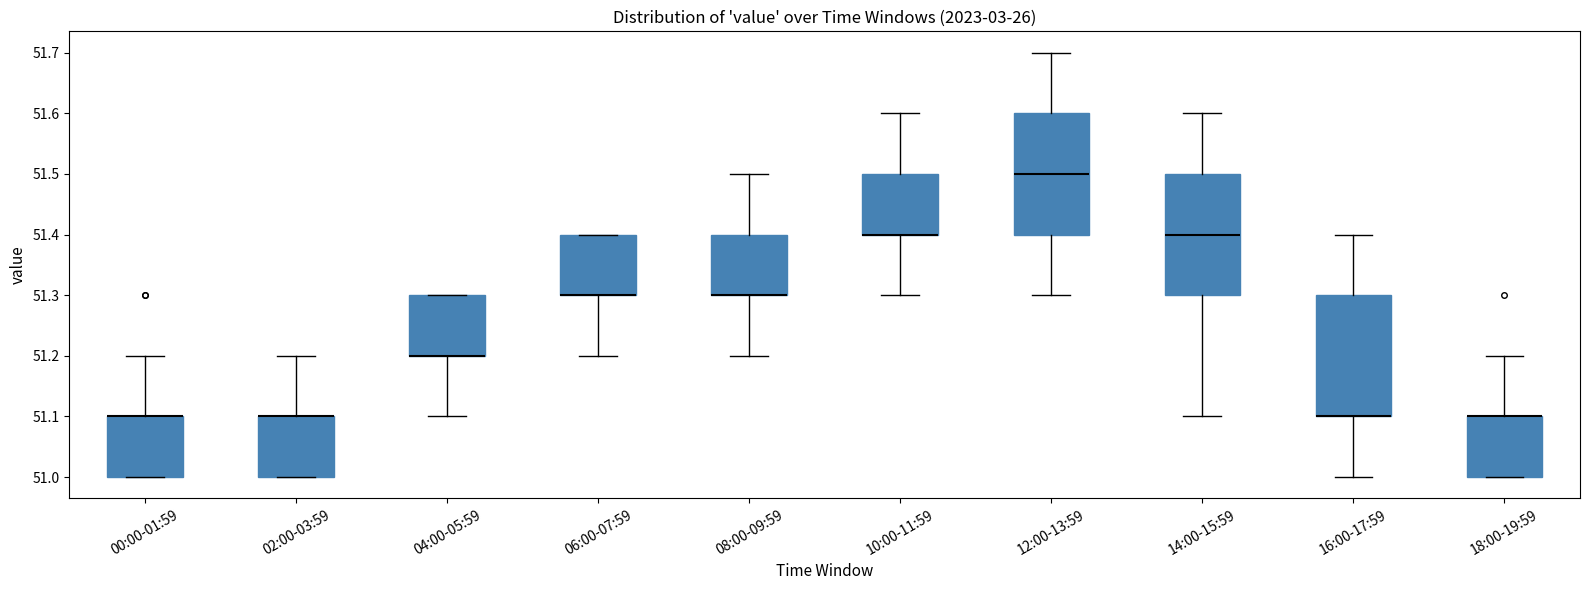

Reading left to right, transcribe this box plot: for each box, give where its median line is, the range the box spans, and where its two whiskers end, as read against the y-axis. The values are not printed on the chart, so give them approximately, as read against the axis.

00:00-01:59: median 51.1 (drawn on the box's upper edge), box 51.0 to 51.1, whiskers 51.0 to 51.2
02:00-03:59: median 51.1 (drawn on the box's upper edge), box 51.0 to 51.1, whiskers 51.0 to 51.2
04:00-05:59: median 51.2 (drawn on the box's lower edge), box 51.2 to 51.3, whiskers 51.1 to 51.3
06:00-07:59: median 51.3 (drawn on the box's lower edge), box 51.3 to 51.4, whiskers 51.2 to 51.4
08:00-09:59: median 51.3 (drawn on the box's lower edge), box 51.3 to 51.4, whiskers 51.2 to 51.5
10:00-11:59: median 51.4 (drawn on the box's lower edge), box 51.4 to 51.5, whiskers 51.3 to 51.6
12:00-13:59: median 51.5, box 51.4 to 51.6, whiskers 51.3 to 51.7
14:00-15:59: median 51.4, box 51.3 to 51.5, whiskers 51.1 to 51.6
16:00-17:59: median 51.1 (drawn on the box's lower edge), box 51.1 to 51.3, whiskers 51.0 to 51.4
18:00-19:59: median 51.1 (drawn on the box's upper edge), box 51.0 to 51.1, whiskers 51.0 to 51.2